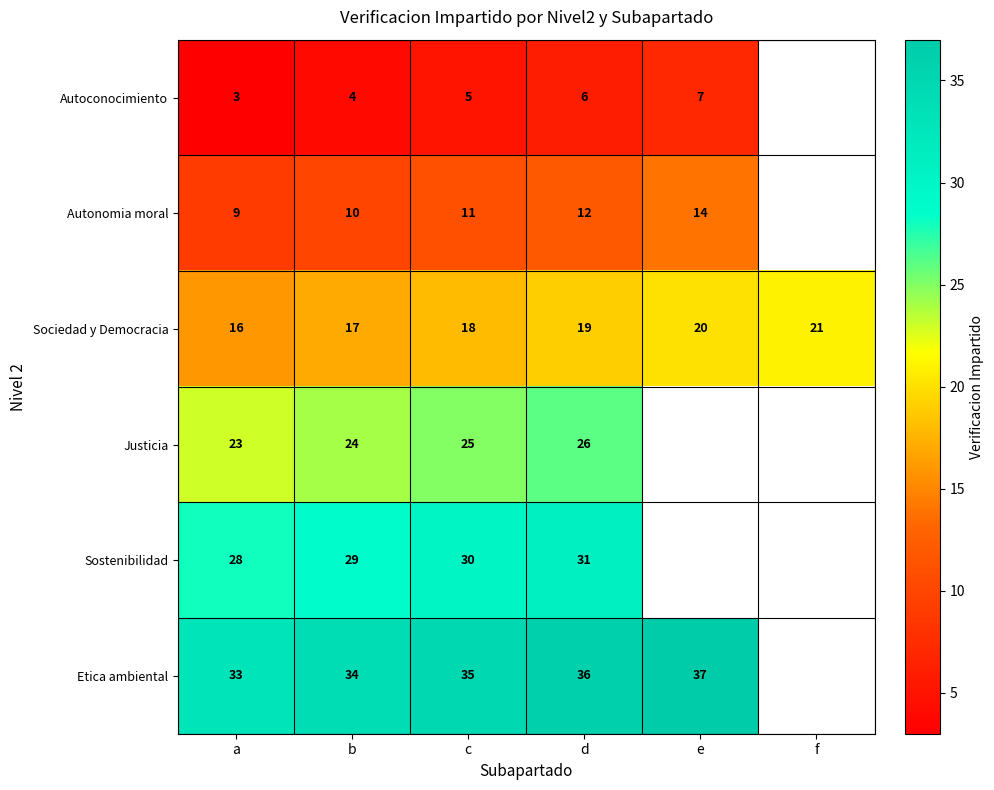

What is the maximum value shown in the chart?

37.0